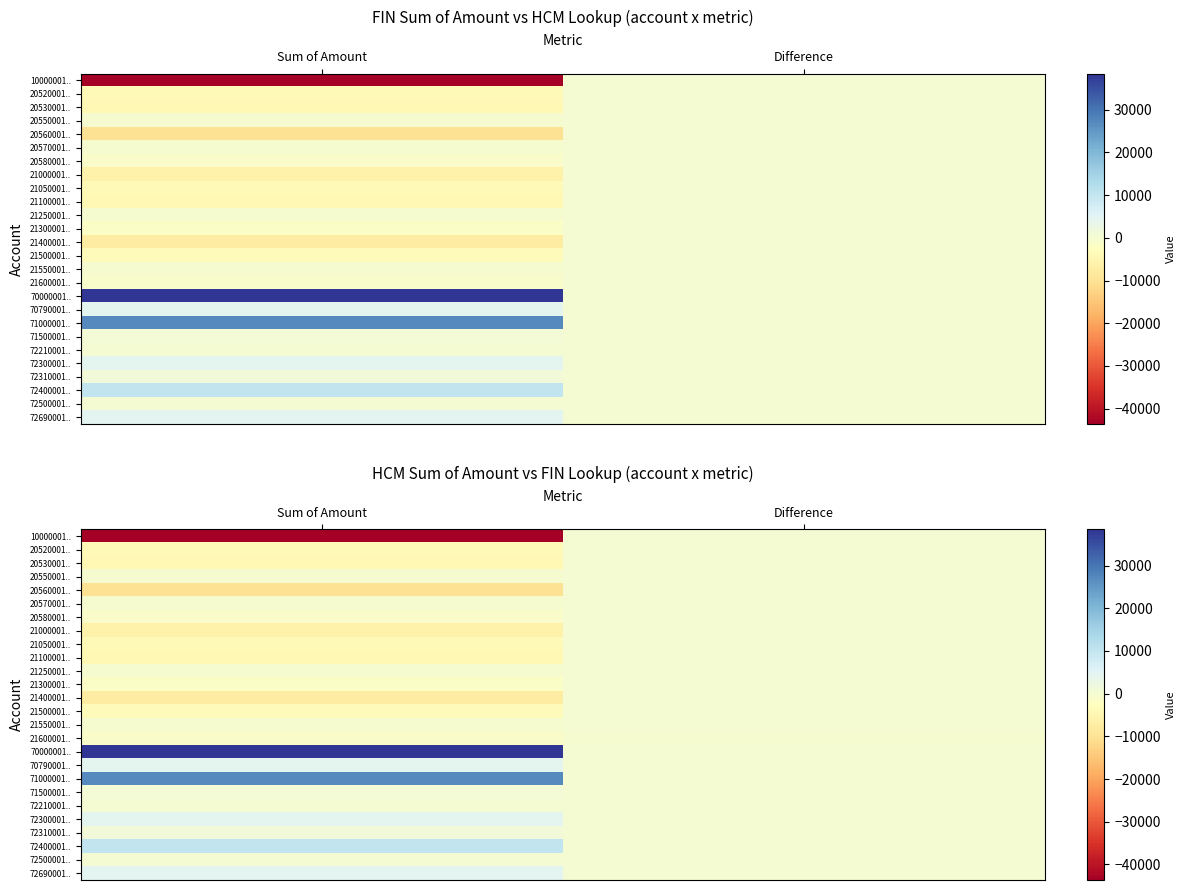

At which label is 10000001.. closest to -21824?

Difference